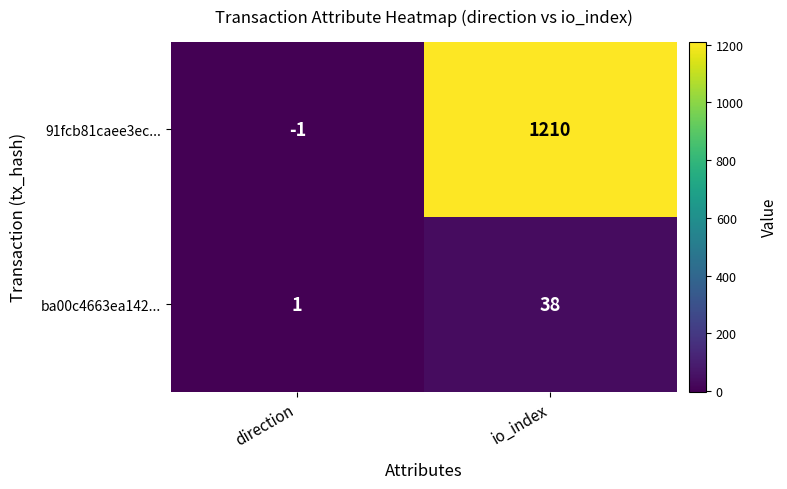

What is the difference between the ba00c4663ea142... values at direction and io_index?

37